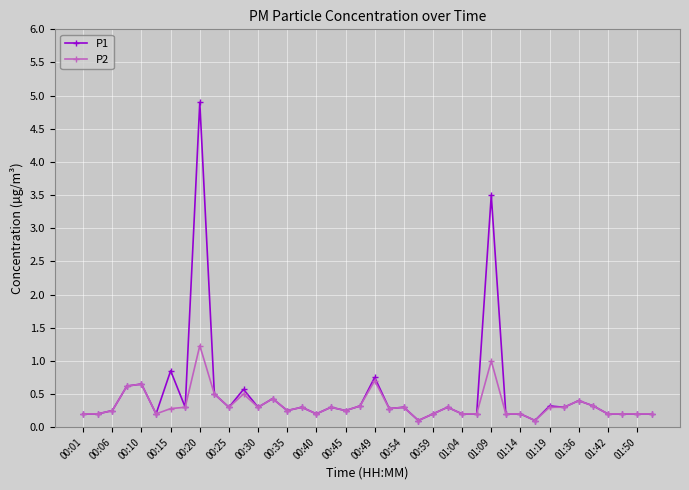

True or false: P2 has more than 2 interior local peaks.

True